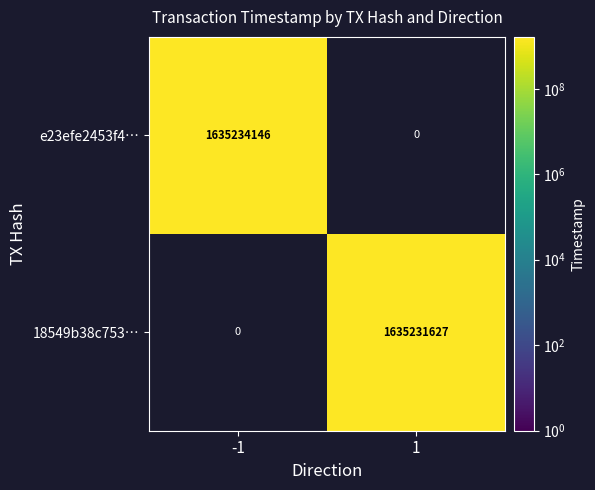

What value does the 18549b38c753… series have at 1?

1635231627.0